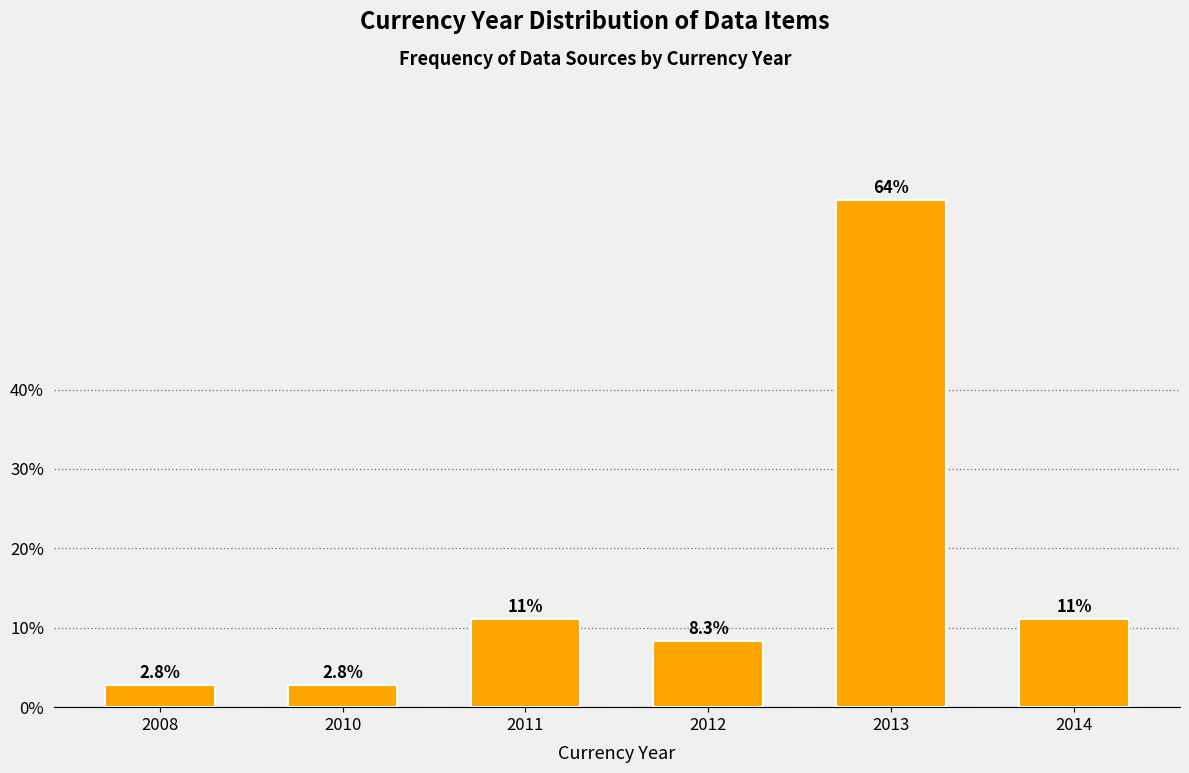

Reading left to right, transcribe all the data shown in this chart.

2.8	2.8	11.1	8.3	63.9	11.1